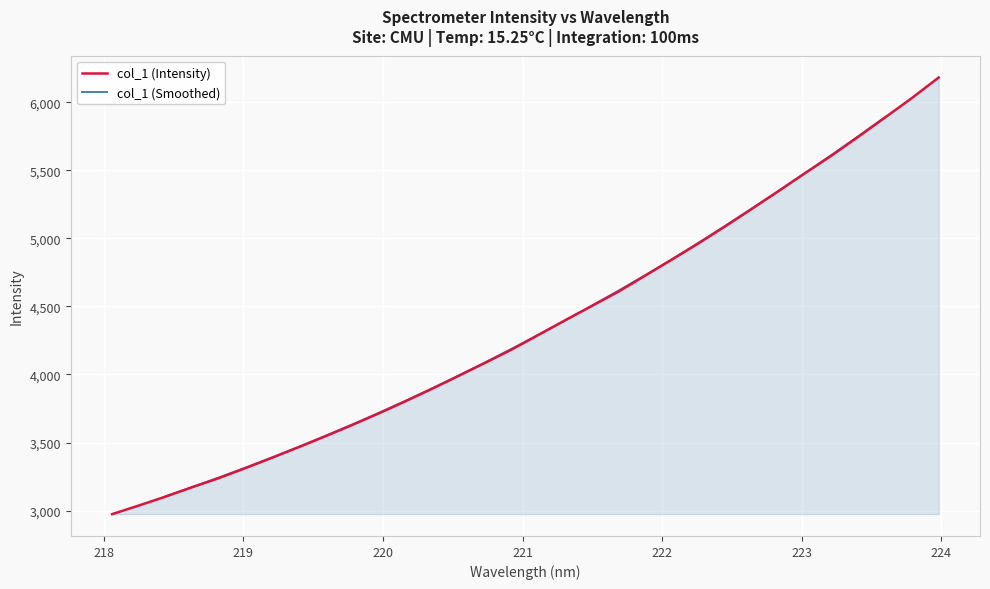

True or false: the data has more than 0 interior local peaks.

False